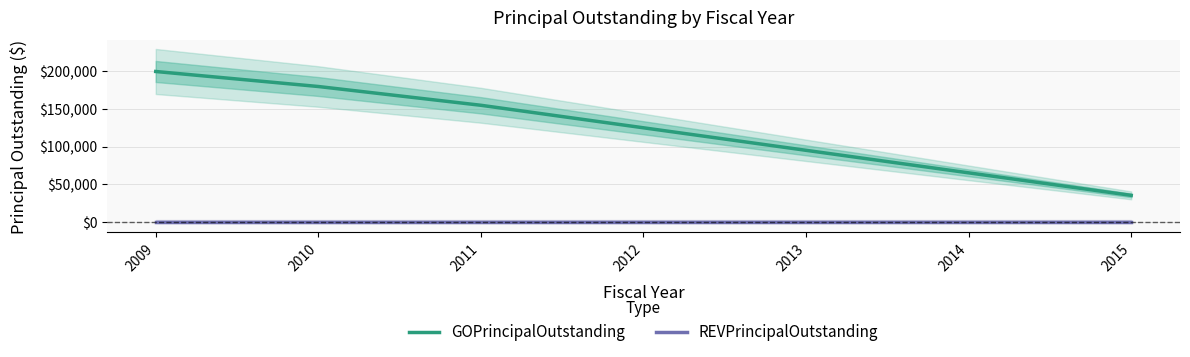

How many series are shown in this chart?

2